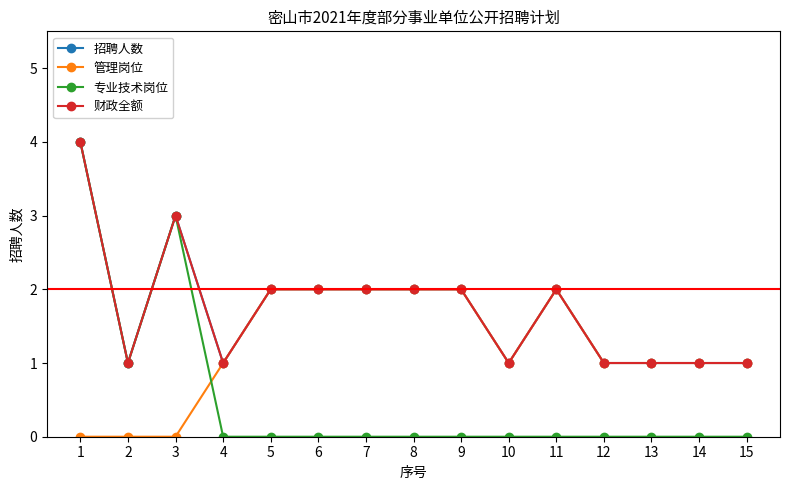

The value of 招聘人数 at 10 is 1. True or false?

True